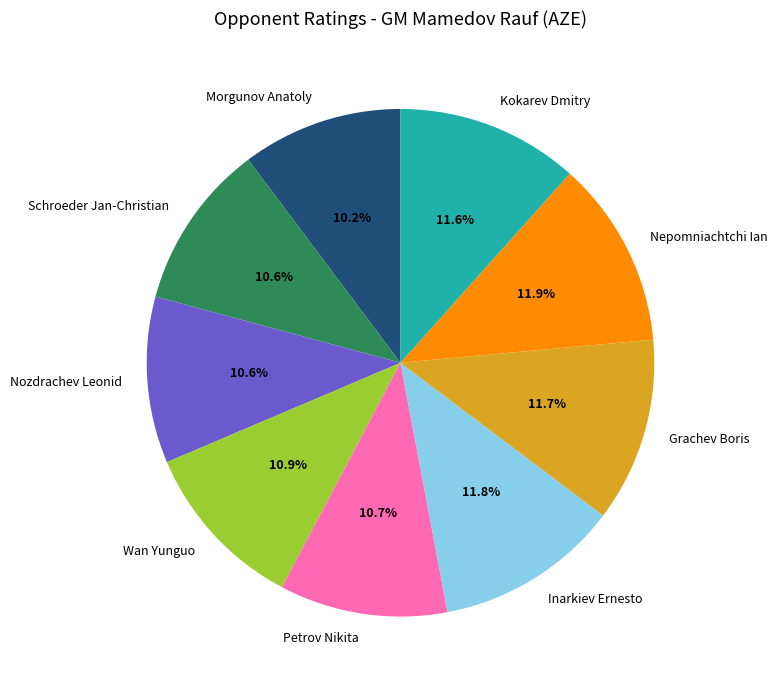

Between Petrov Nikita and Inarkiev Ernesto, which is larger?

Inarkiev Ernesto